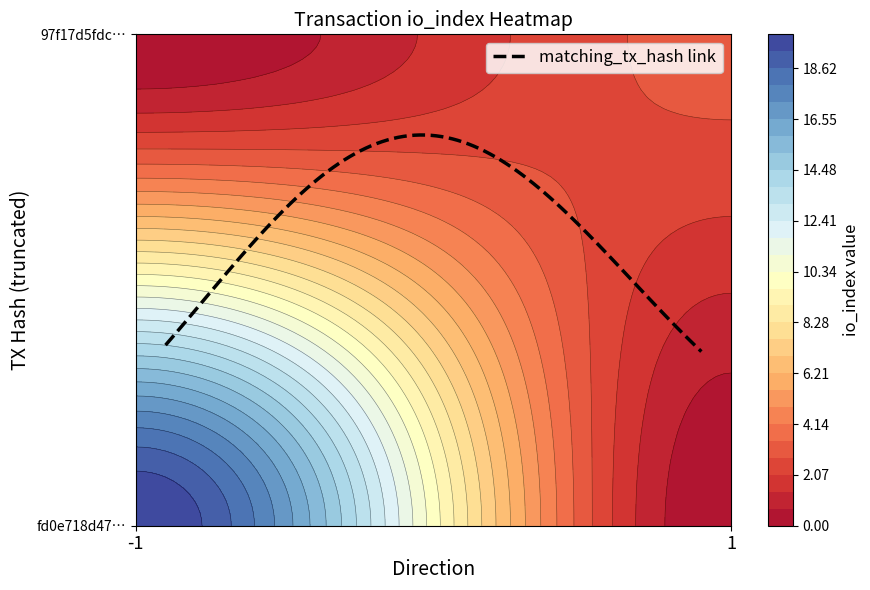

What is the difference between the fd0e718d477f777f816f327f2211fedf1c53682 values at io_index and direction?

21